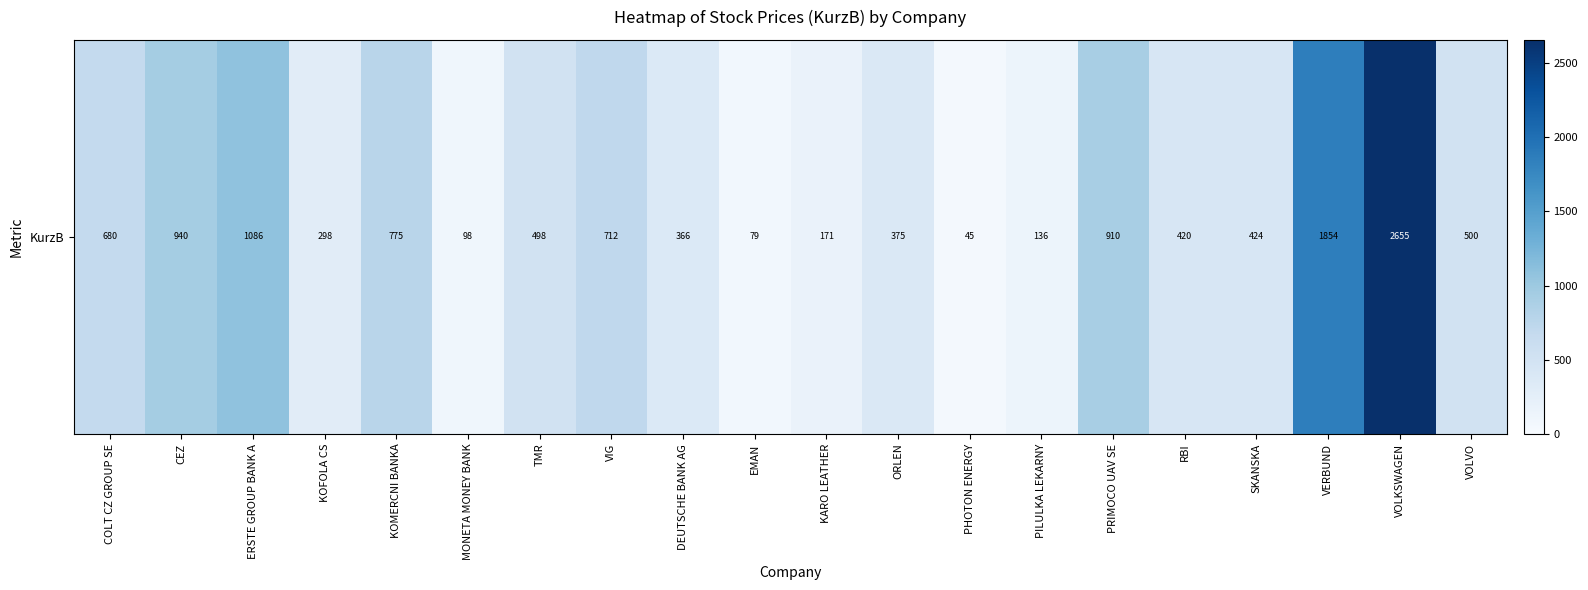

How many distinct data groups are displayed?

1